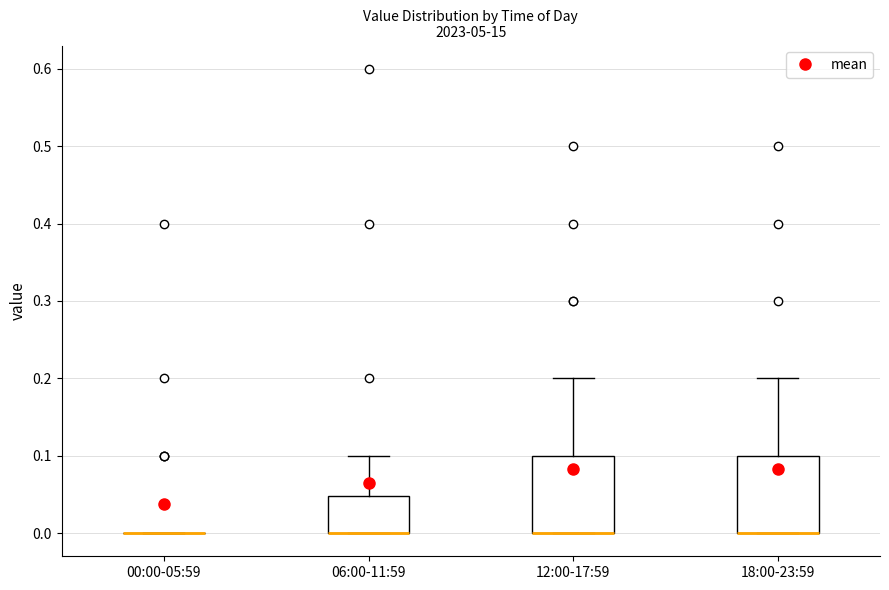

Reading left to right, read every box against the y-axis: the position of its median line, the range the box covers, and the ends of its whiskers. The values are not printed on the chart, so give them approximately, as read against the axis.

00:00-05:59: box collapsed to a line at 0.00, whiskers 0.00 to 0.00
06:00-11:59: median 0.00 (drawn on the box's lower edge), box 0.00 to 0.05, whiskers 0.00 to 0.10
12:00-17:59: median 0.00 (drawn on the box's lower edge), box 0.00 to 0.10, whiskers 0.00 to 0.20
18:00-23:59: median 0.00 (drawn on the box's lower edge), box 0.00 to 0.10, whiskers 0.00 to 0.20